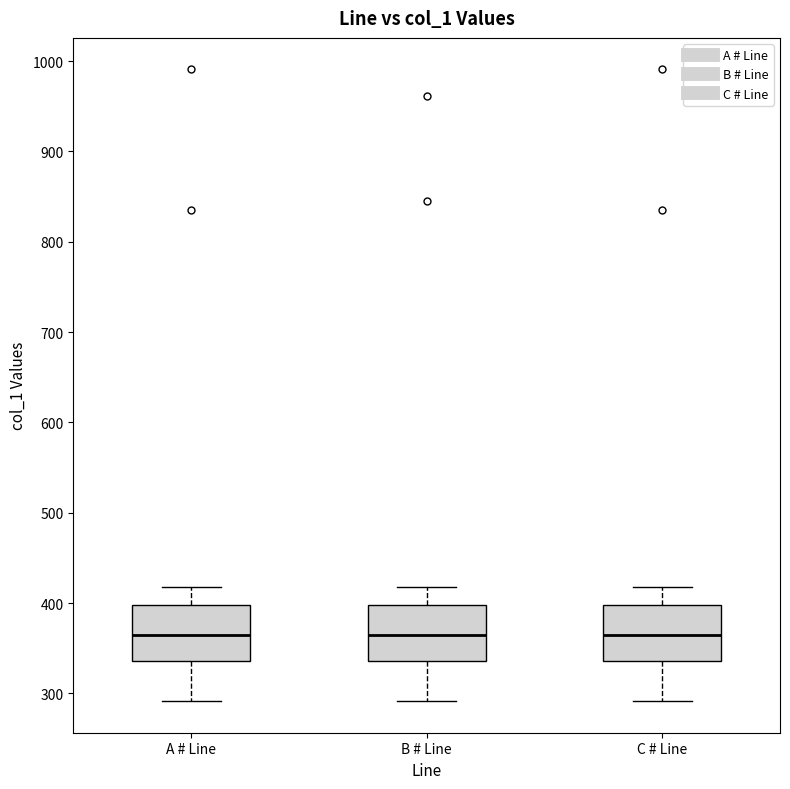

Where does the upper whisker of the box for A # Line end on the y-axis? The values are not printed on the chart, so give them approximately, as read against the axis.

420